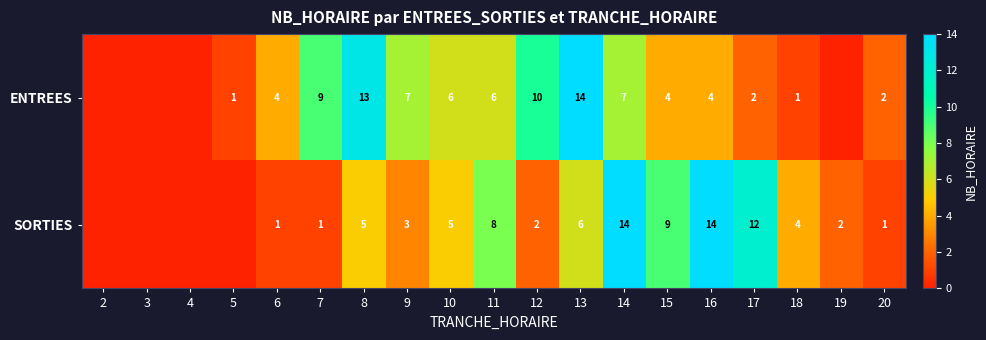

Rank the series at 8 from highest to lowest value.

ENTREES, SORTIES